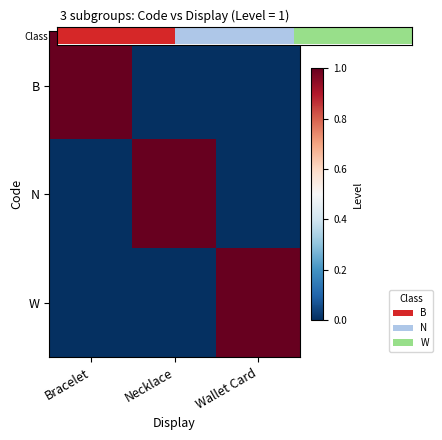

At which category does the chart reach its peak across all series?

Wallet Card